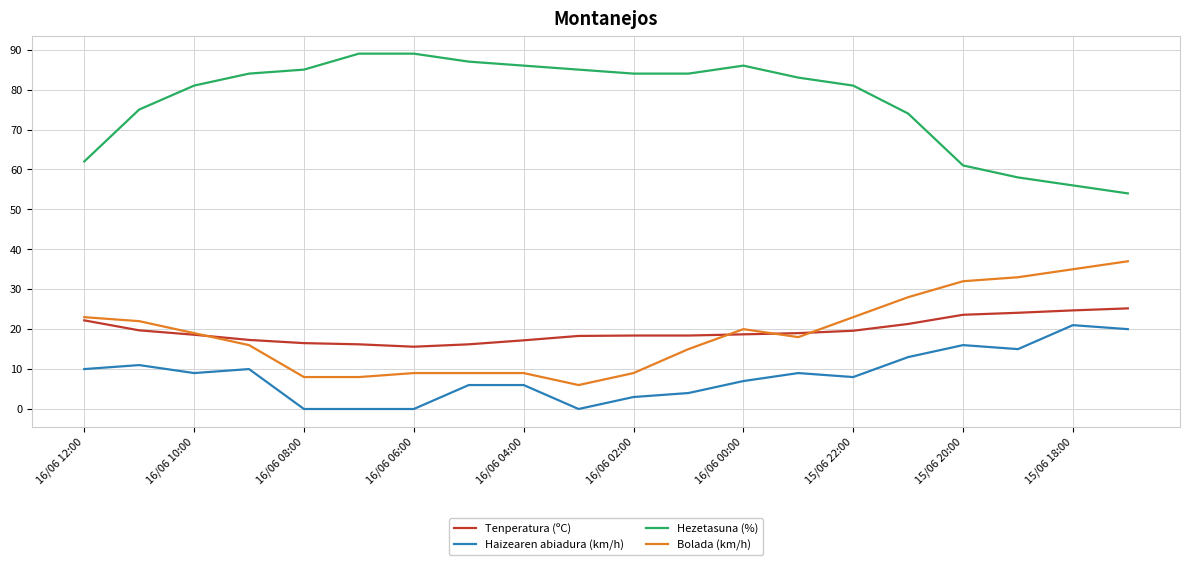

Which series has the widest spread of values?

Hezetasuna (%)